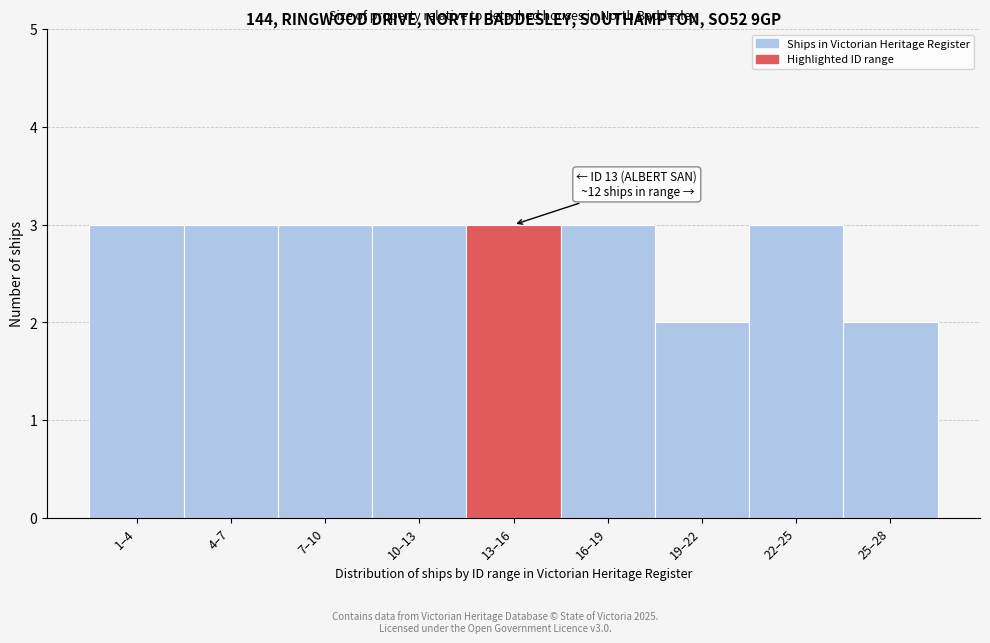

Reading left to right, list all the values displayed in this chart.

1–4=3	4–7=3	7–10=3	10–13=3	13–16=3	16–19=3	19–22=2	22–25=3	25–28=2